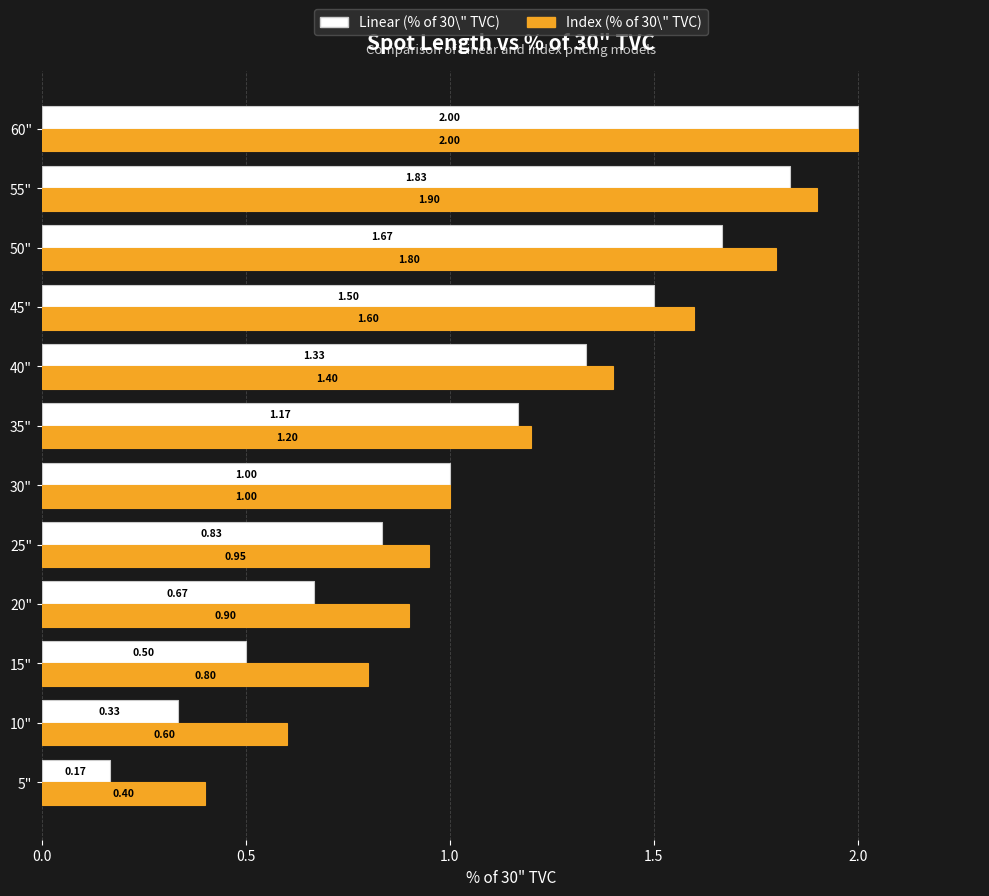

List the labels in order of Linear (% of 30\" TVC) value, smallest first.

5", 10", 15", 20", 25", 30", 35", 40", 45", 50", 55", 60"